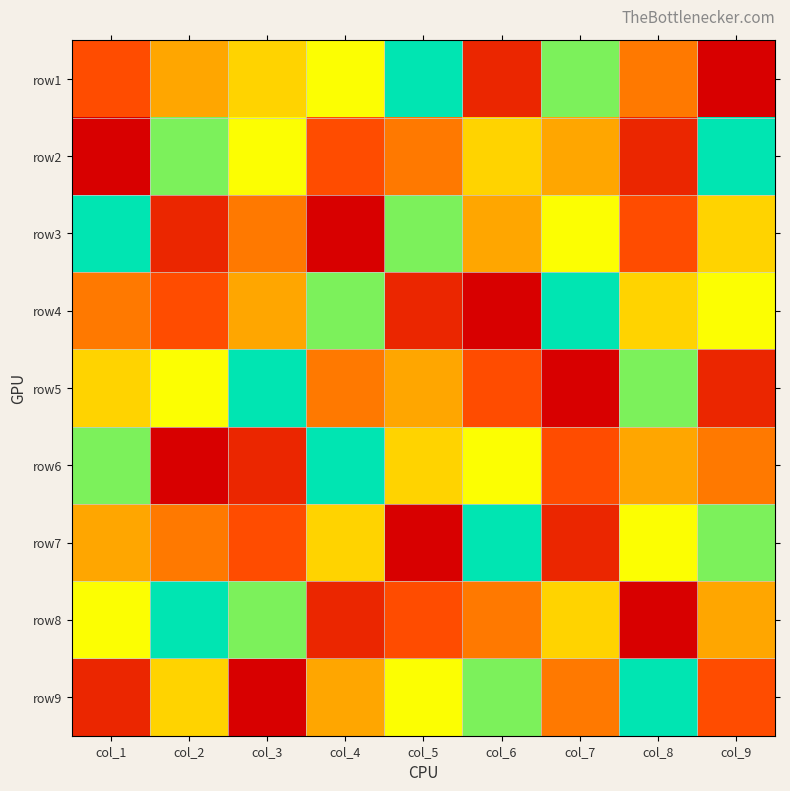

What is the spread (max minus min) of values at col_8?

8